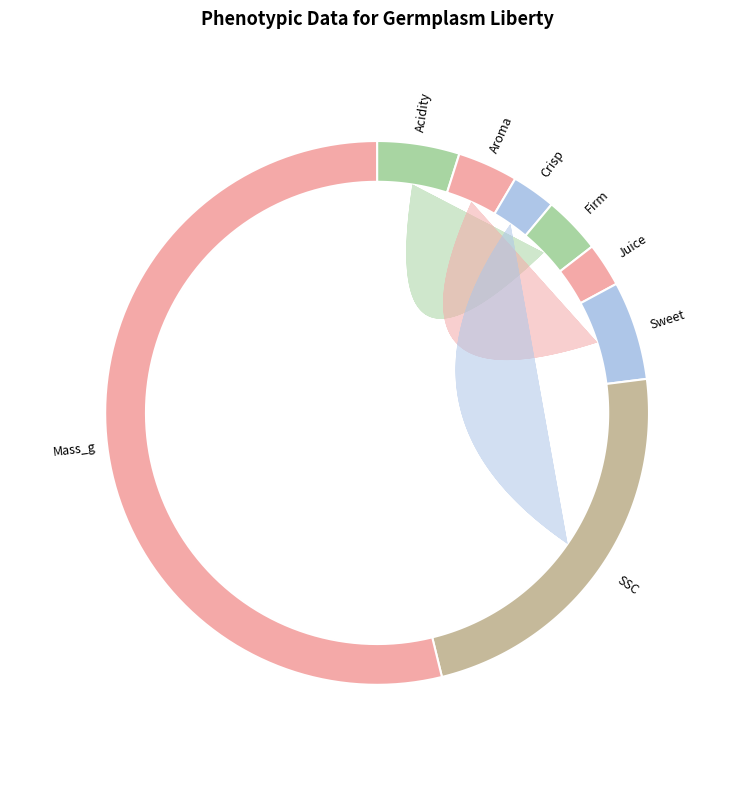

Combined, what portion of the pie is Mass_g and Juice?

56.4%